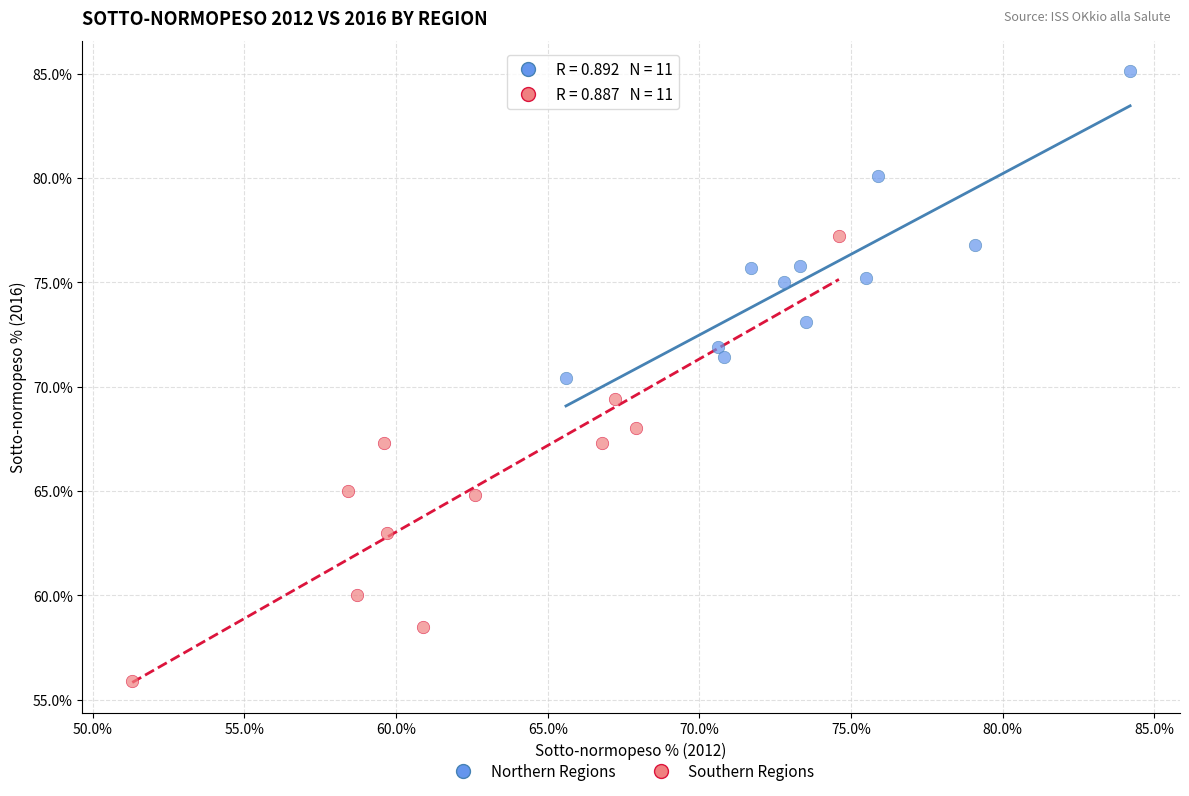

What are all the series names shown in the legend?

Northern Regions, Southern Regions